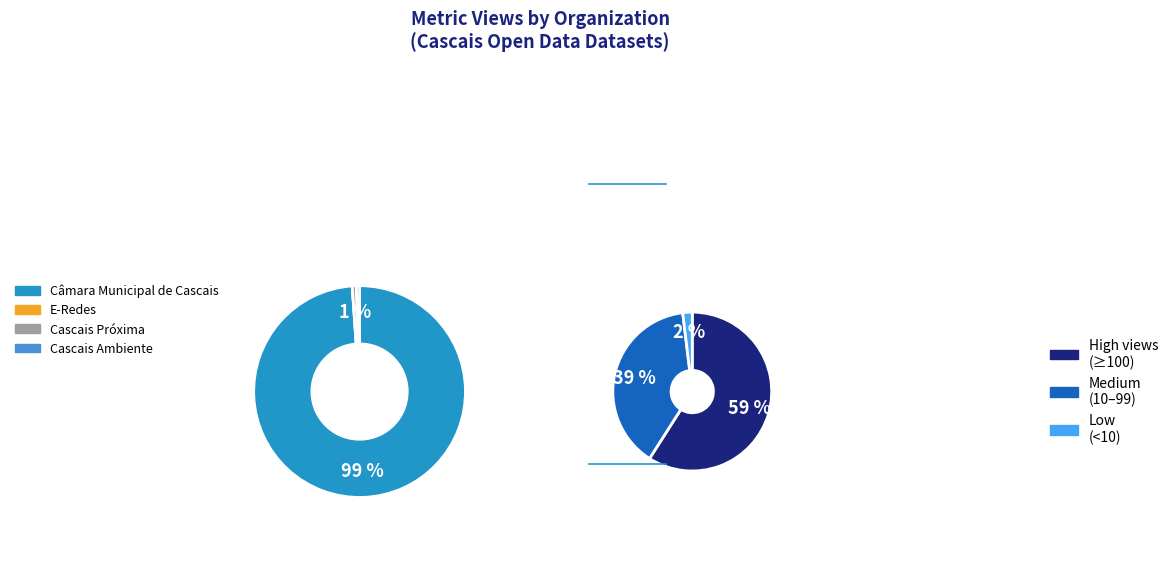

Rank the categories by value from lowest to highest.

E-Redes, Cascais Ambiente, Cascais Próxima, Câmara Municipal de Cascais